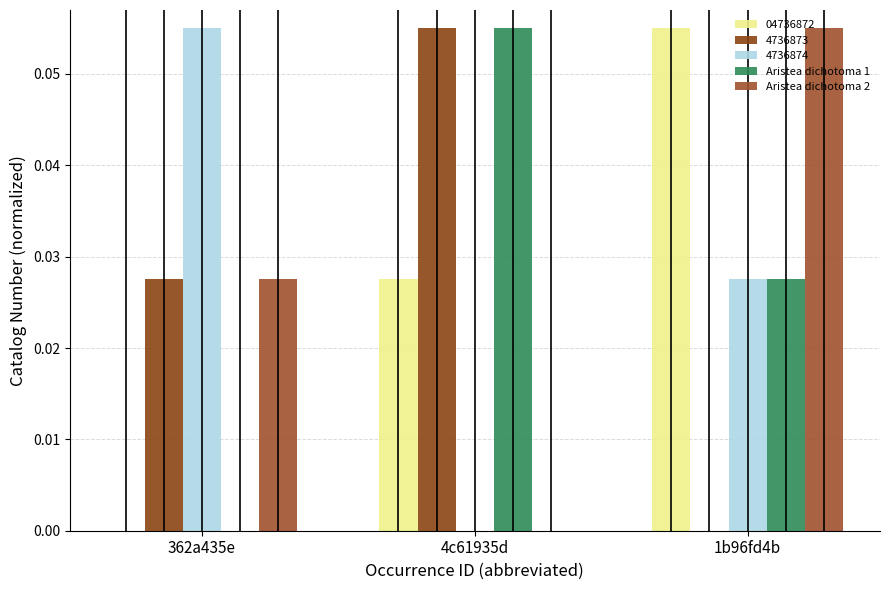

What is the highest value of the Aristea dichotoma 2 series?

0.1